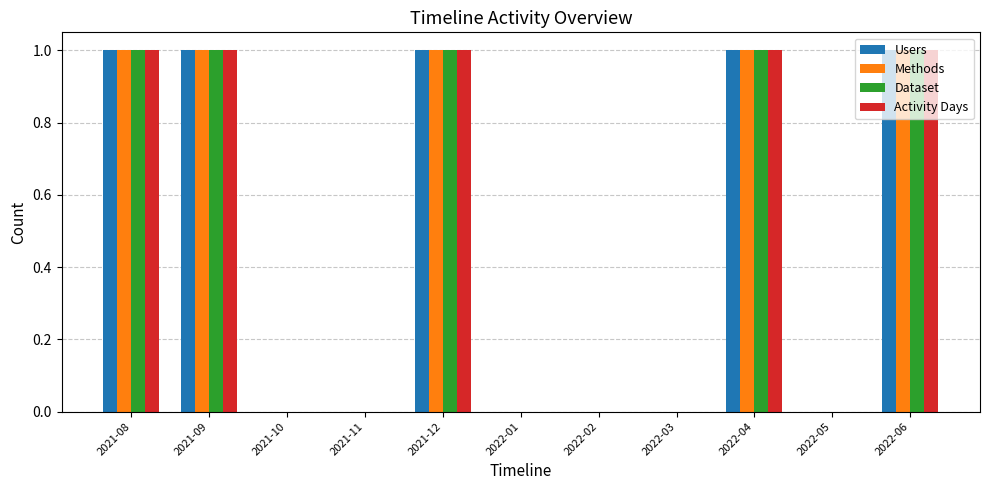

Is it true that Dataset equals 0 at 2021-10?

True